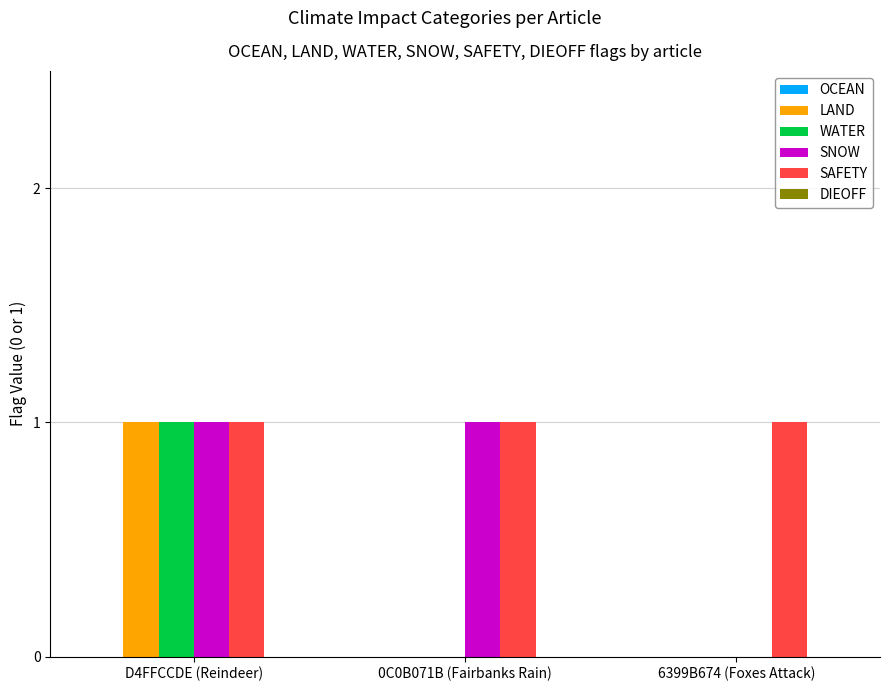

How many groups of bars are there?

3